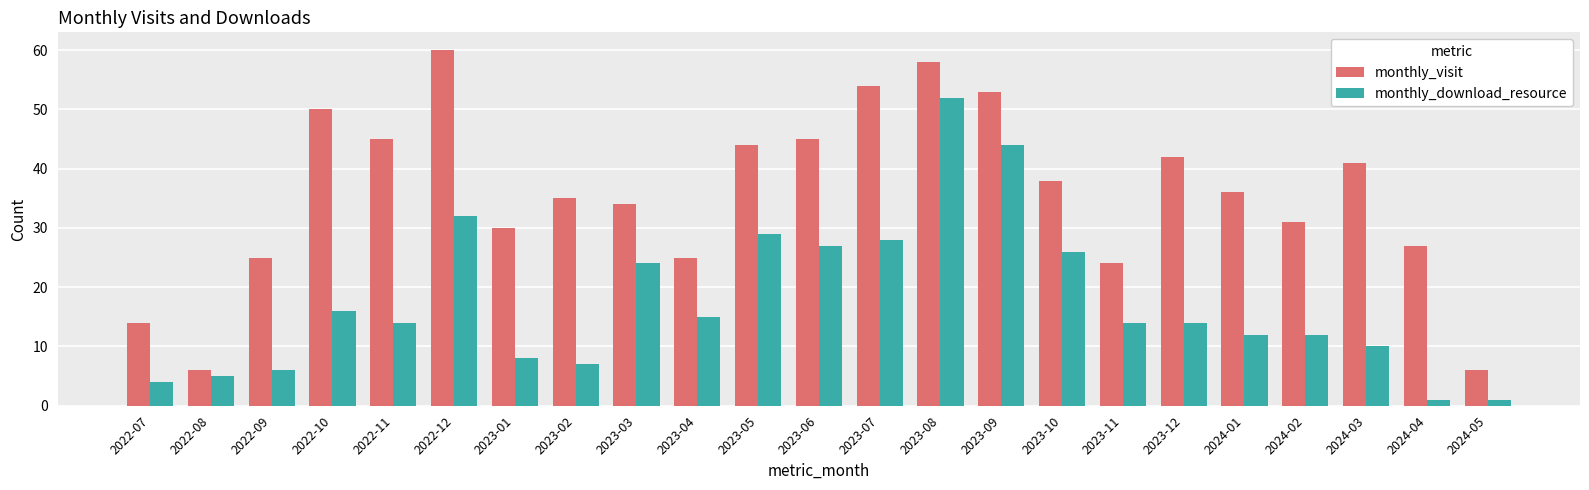

At which label does monthly_visit reach its peak?

2022-12